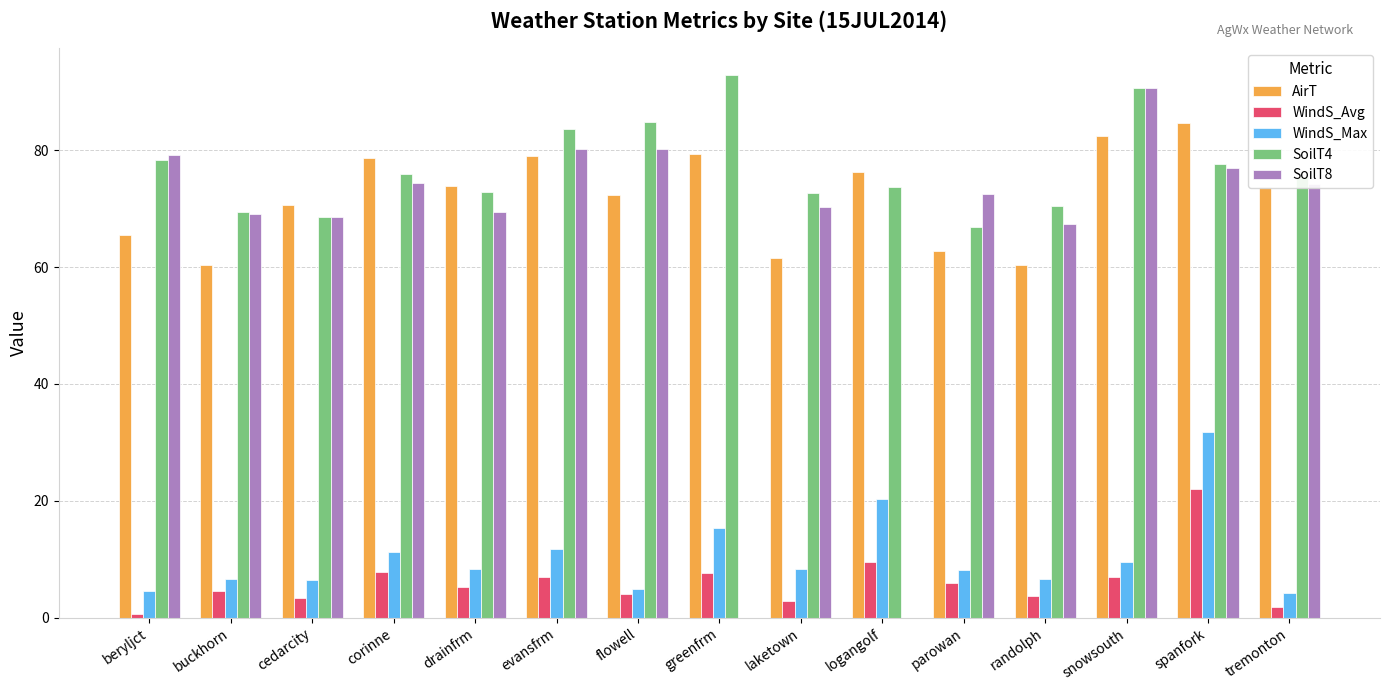

What is the sum of the SoilT4 values at flowell and randolph?

155.2